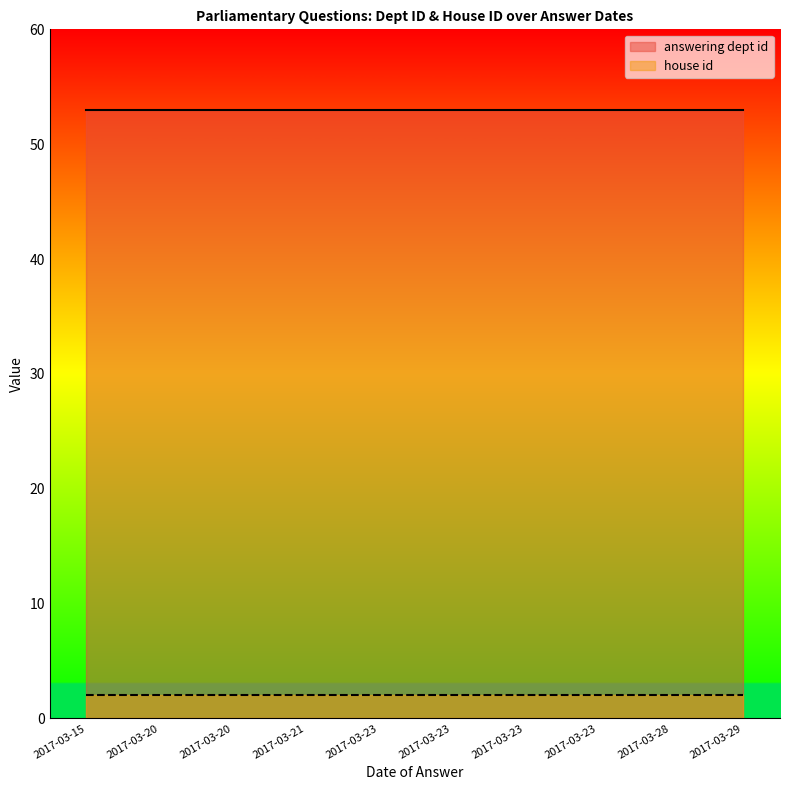

List the labels in order of answering dept id value, smallest first.

2017-03-28, 2017-03-29, 2017-03-21, 2017-03-23, 2017-03-23, 2017-03-23, 2017-03-23, 2017-03-20, 2017-03-20, 2017-03-15